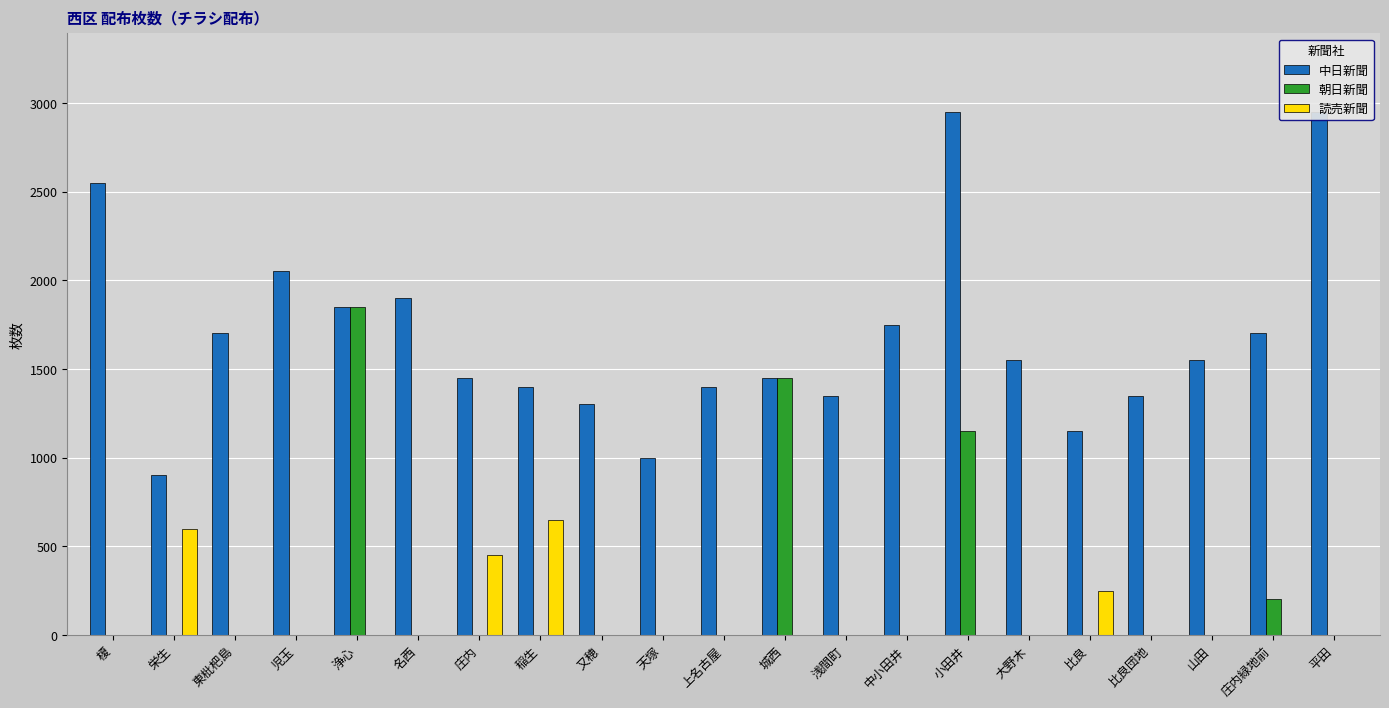

What is the value of the 中日新聞 bar at the 15th from the left?

2950